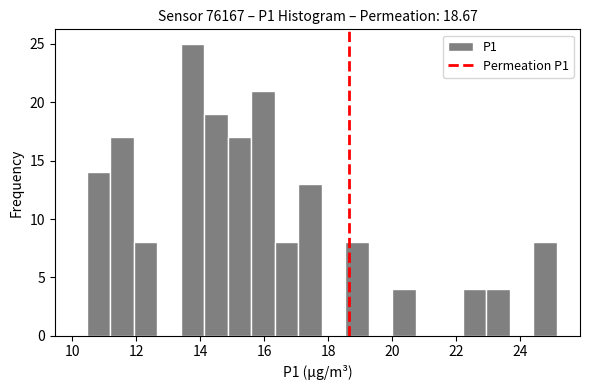

Read against the x-axis, roughly where is the centre of the tallest bar?

13.8